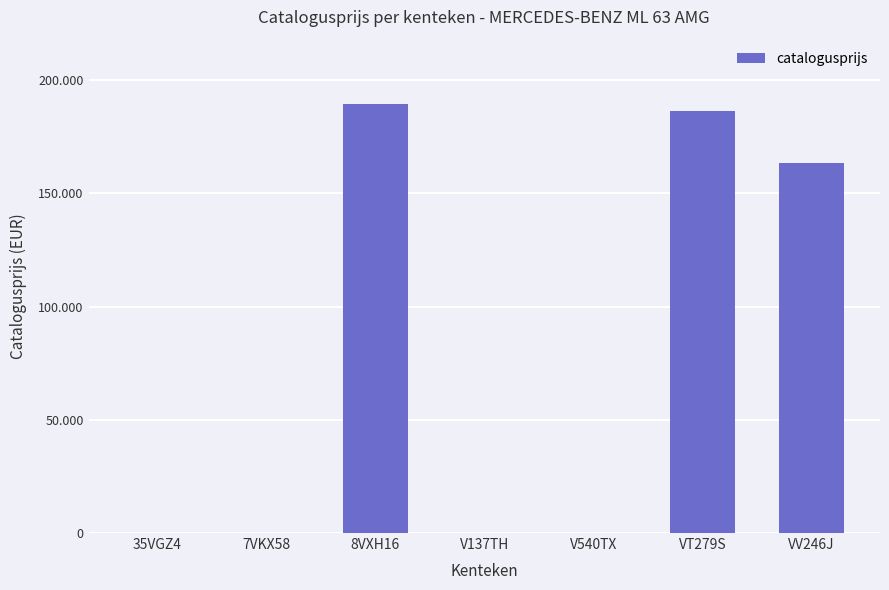

Which label corresponds to the largest value in the chart?

8VXH16